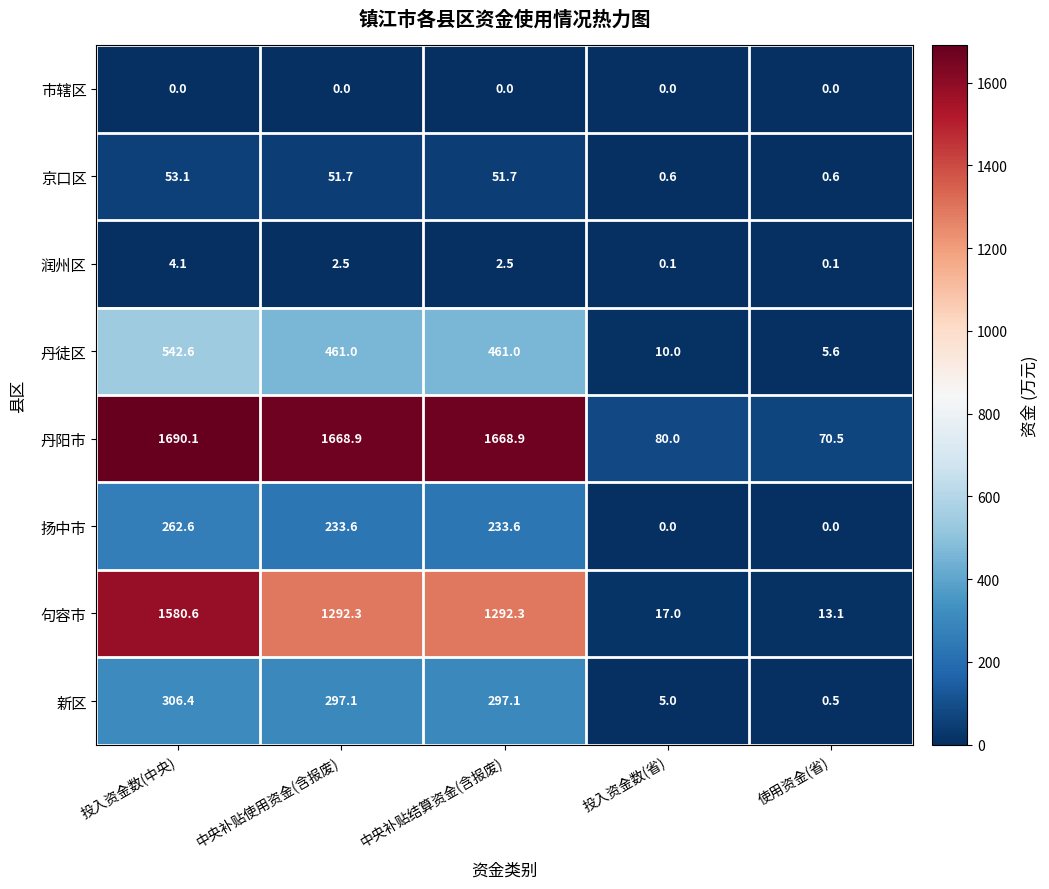

Is it true that 丹徒区 equals 8.5 at 使用资金(省)?

False